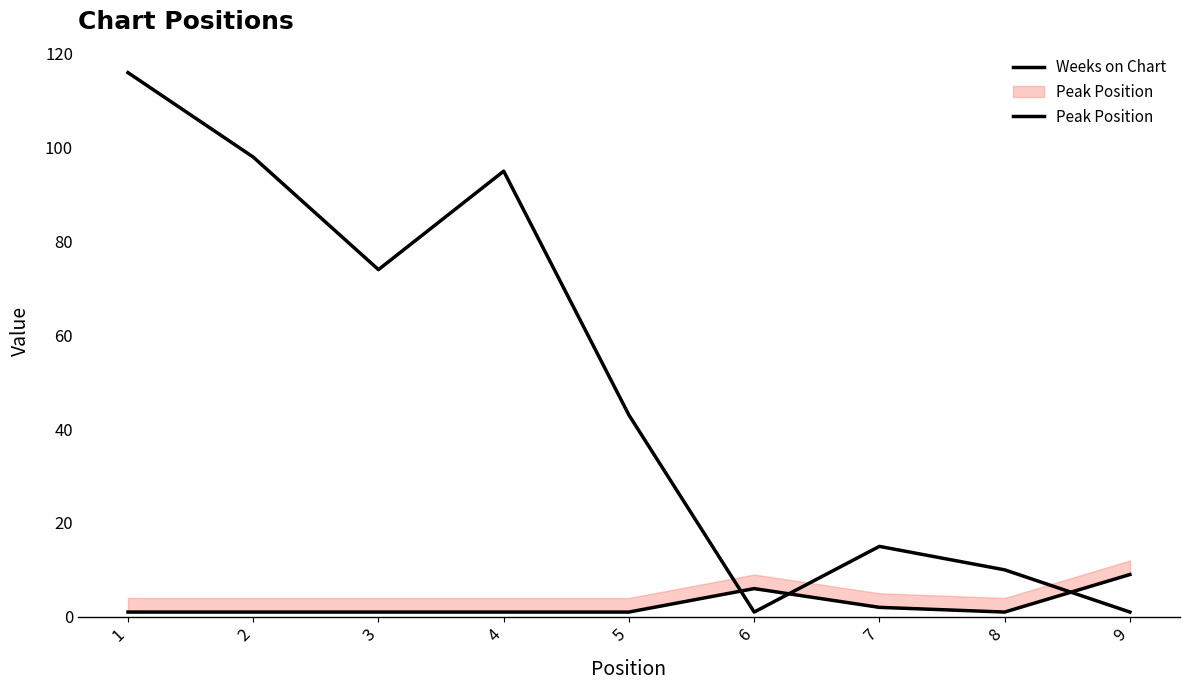

What is the total value across all series at 5?

44